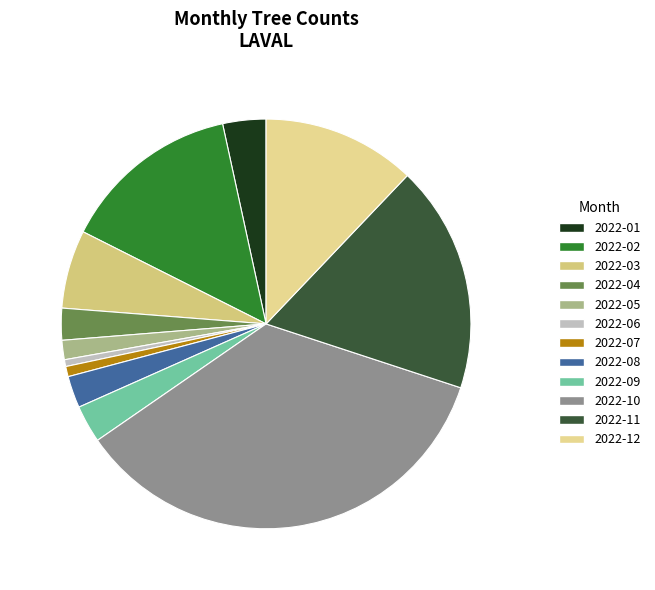

Rank the categories by value from lowest to highest.

2022-06, 2022-07, 2022-05, 2022-04, 2022-08, 2022-09, 2022-01, 2022-03, 2022-12, 2022-02, 2022-11, 2022-10